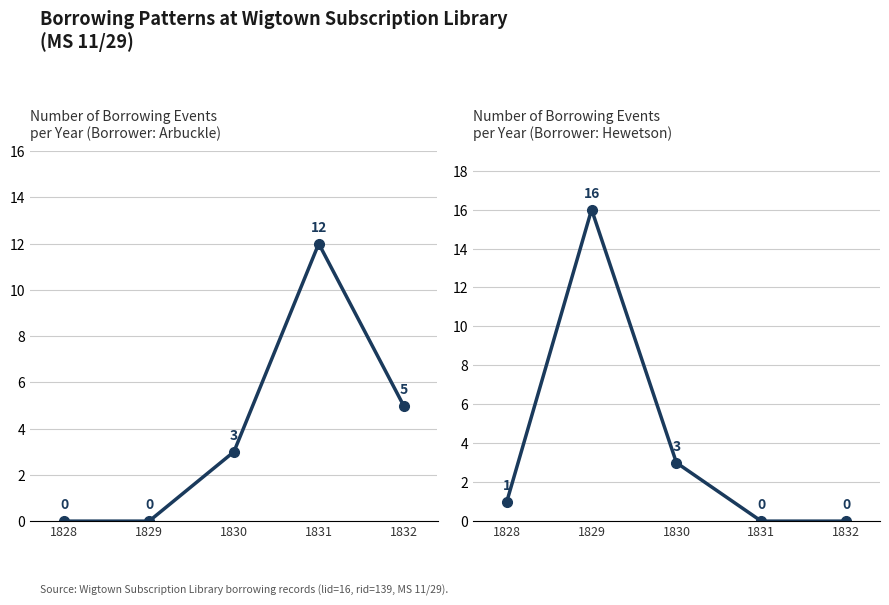

What is the value of the Borrower 3412 (Hewetson) point at the 1st from the left?

1